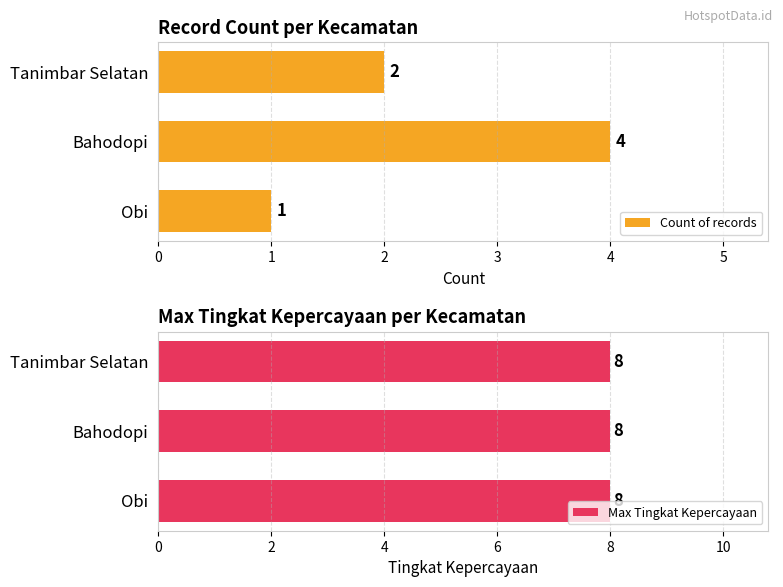

What is the highest value of the Count of records series?

4